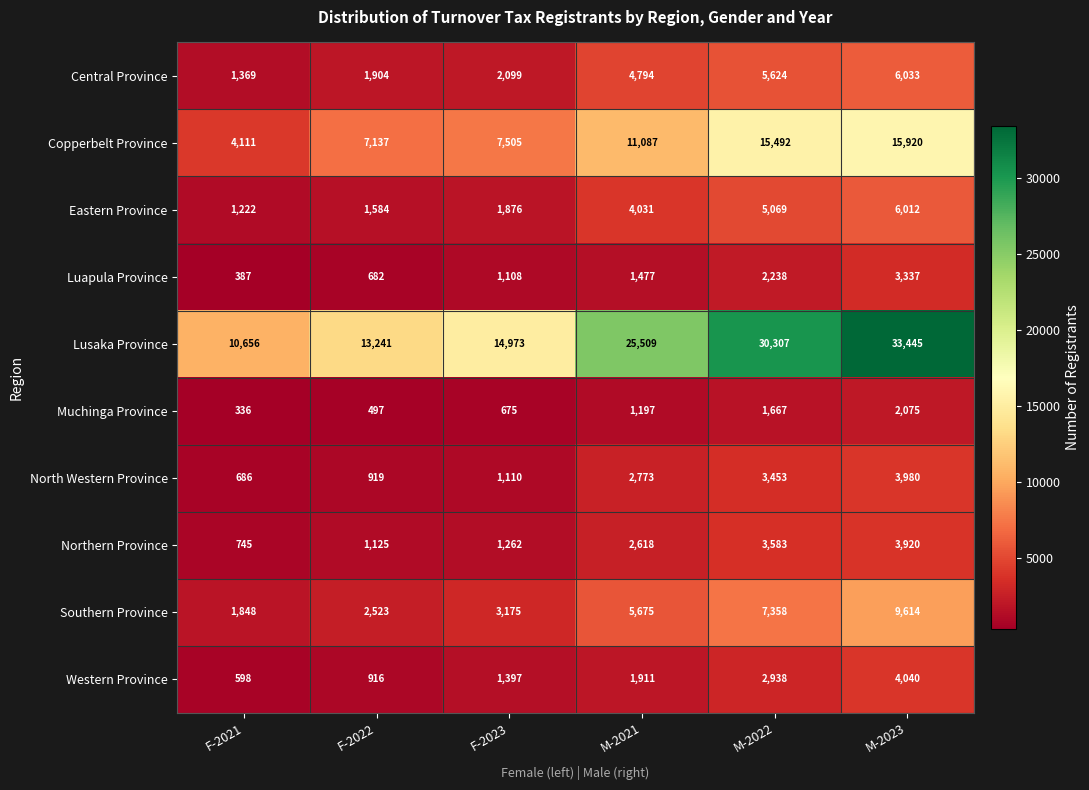

What is the difference between the maximum and minimum values in the Northern Province series?

3175